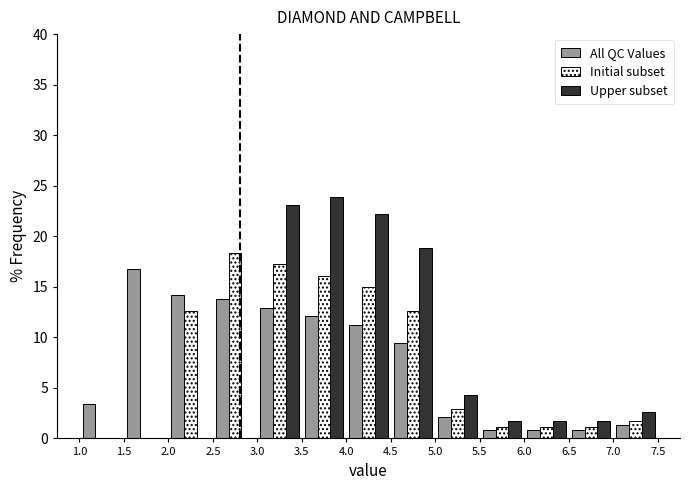

Reading left to right, transcribe this chart: for each range on the x-axis, give the height of each series' bar. The values are not printed on the chart, so give them approximately, as read against the axis.

1.0 to 1.5: All QC Values=3.5	Initial subset=0	Upper subset=0
1.5 to 2.0: All QC Values=17.0	Initial subset=0	Upper subset=0
2.0 to 2.5: All QC Values=14.0	Initial subset=12.5	Upper subset=0
2.5 to 3.0: All QC Values=14.0	Initial subset=18.5	Upper subset=0
3.0 to 3.5: All QC Values=13.0	Initial subset=17.0	Upper subset=23.0
3.5 to 4.0: All QC Values=12.0	Initial subset=16.0	Upper subset=24.0
4.0 to 4.5: All QC Values=11.0	Initial subset=15.0	Upper subset=22.0
4.5 to 5.0: All QC Values=9.5	Initial subset=12.5	Upper subset=19.0
5.0 to 5.5: All QC Values=2.0	Initial subset=3.0	Upper subset=4.5
5.5 to 6.0: All QC Values=1.0	Initial subset=1.0	Upper subset=1.5
6.0 to 6.5: All QC Values=1.0	Initial subset=1.0	Upper subset=1.5
6.5 to 7.0: All QC Values=1.0	Initial subset=1.0	Upper subset=1.5
7.0 to 7.5: All QC Values=1.5	Initial subset=1.5	Upper subset=2.5